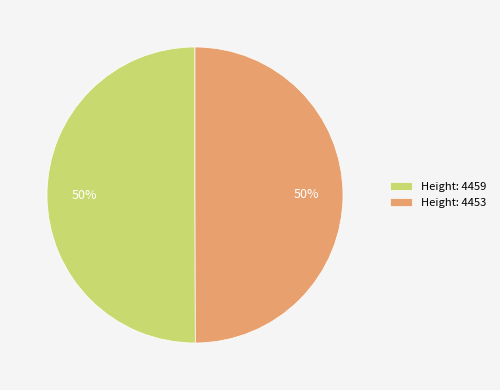

Do Height: 4459 and Height: 4453 together represent more than half of the pie?

Yes